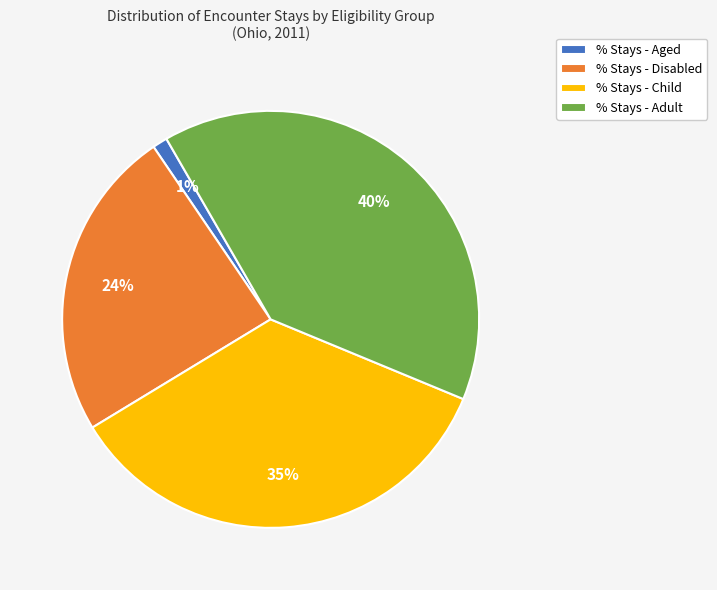

Which has a higher value, % Stays - Adult or % Stays - Child?

% Stays - Adult